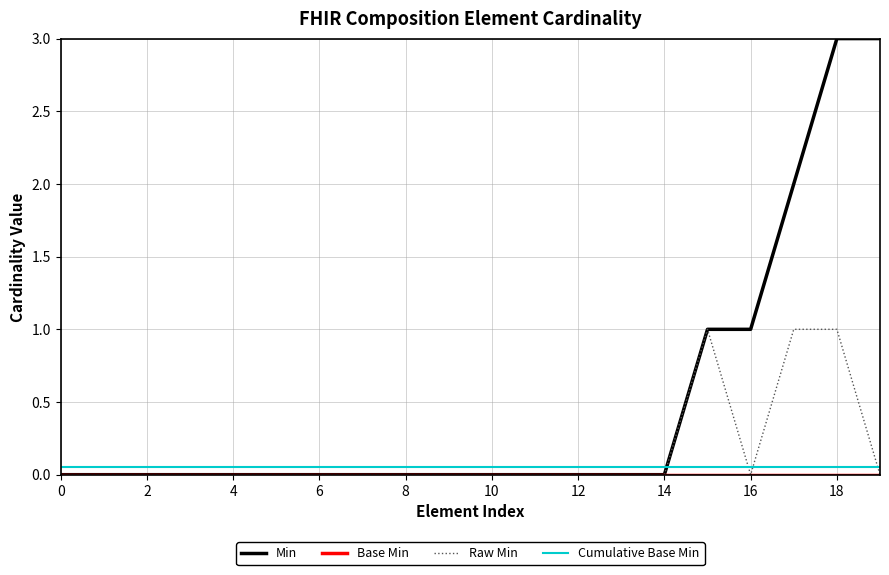

Which series has the widest spread of values?

Min